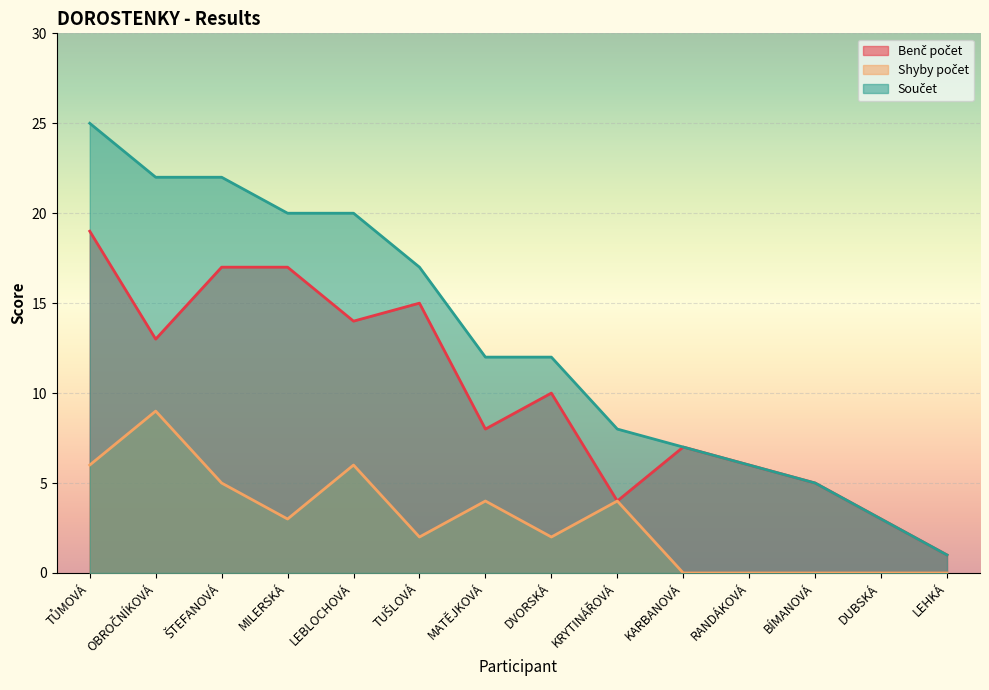

True or false: Součet and Shyby počet cross at least once.

False